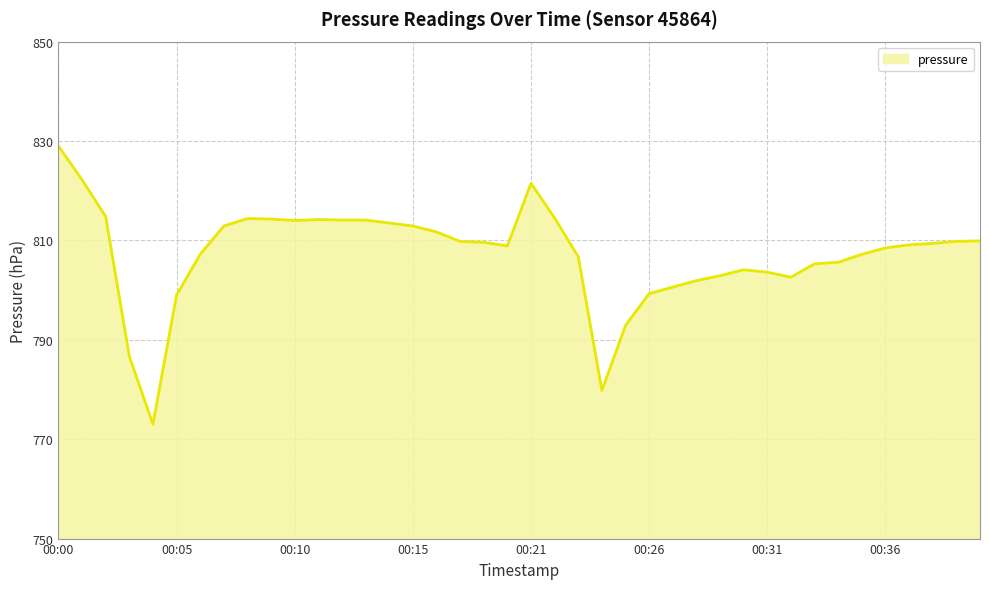

What is the difference between the maximum and minimum values?

56.0